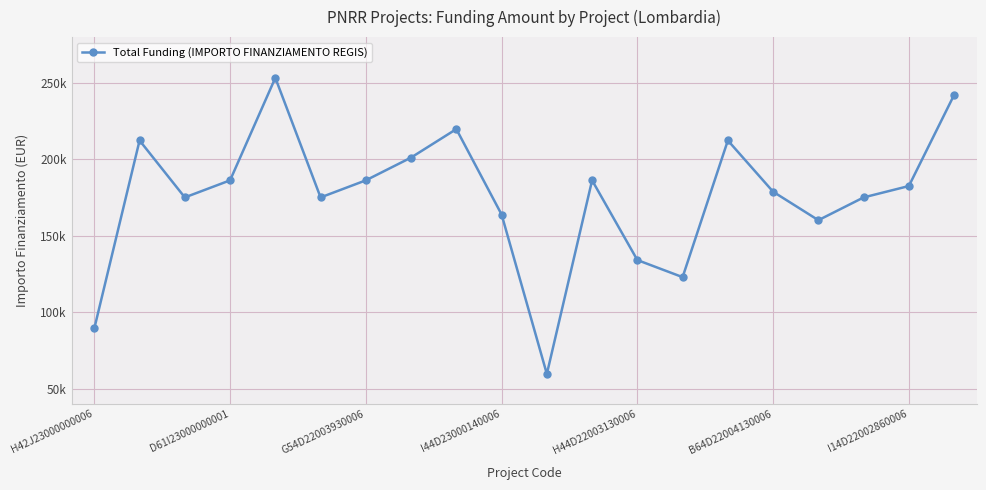

Is this an area chart (filled region under the line)?

No